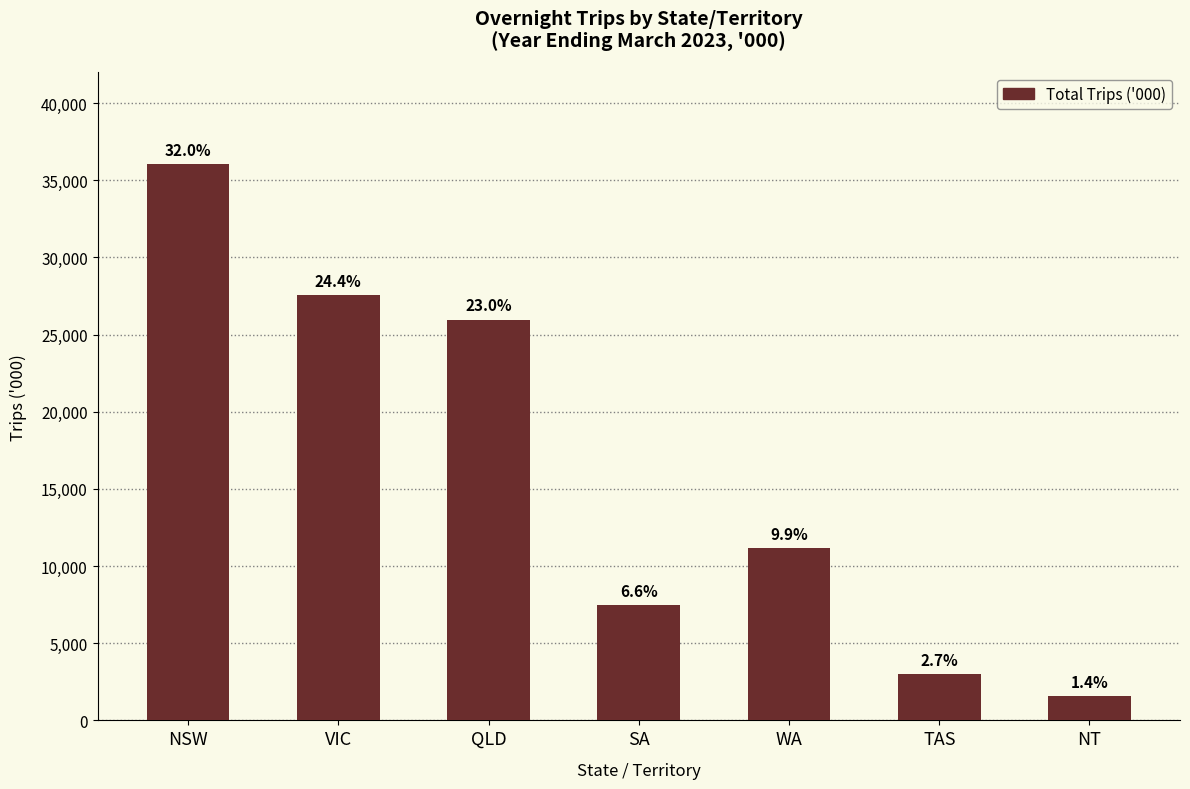

True or false: the data shows 2832.3 at NT.

False